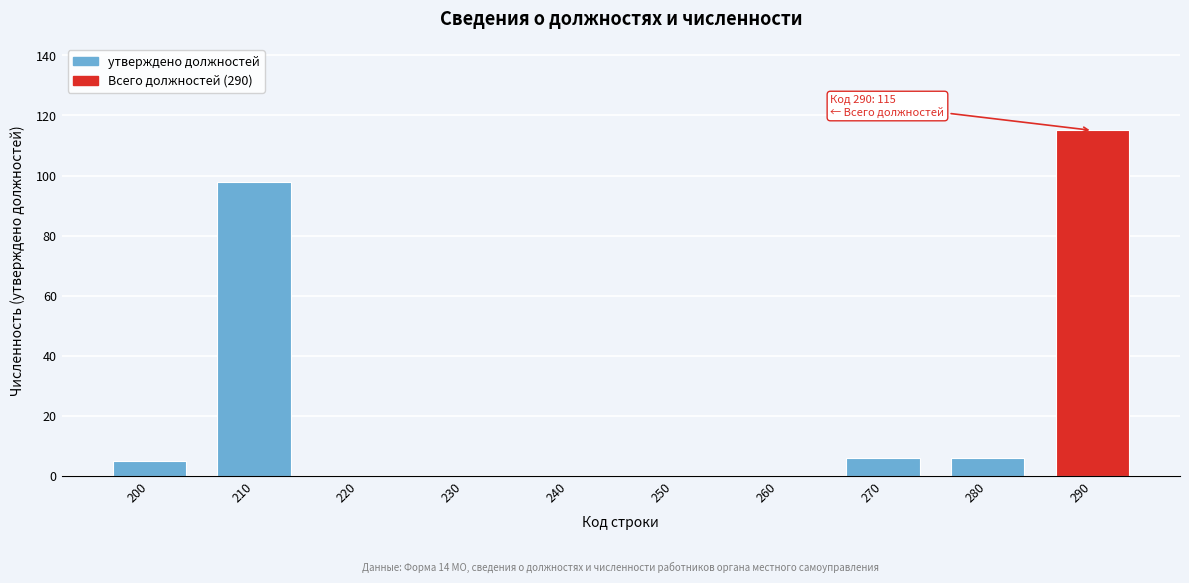

Reading left to right, extract all data points from this chart.

200=5	210=98	220=0	230=0	240=0	250=0	260=0	270=6	280=6	290=115